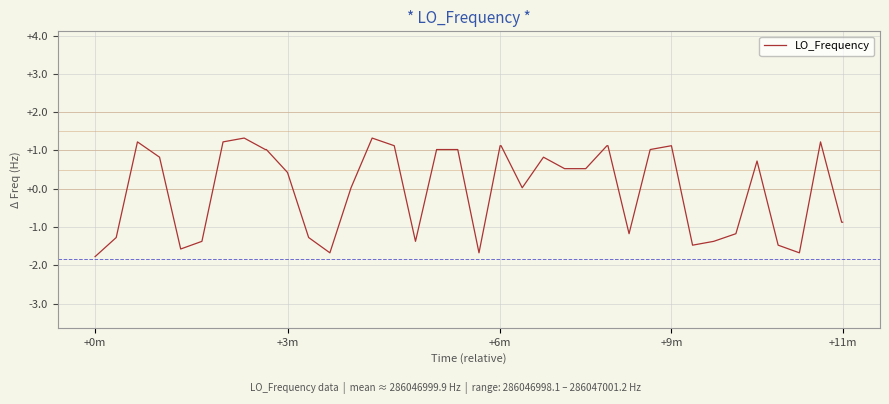

What is the difference between the maximum and minimum values?

3.1